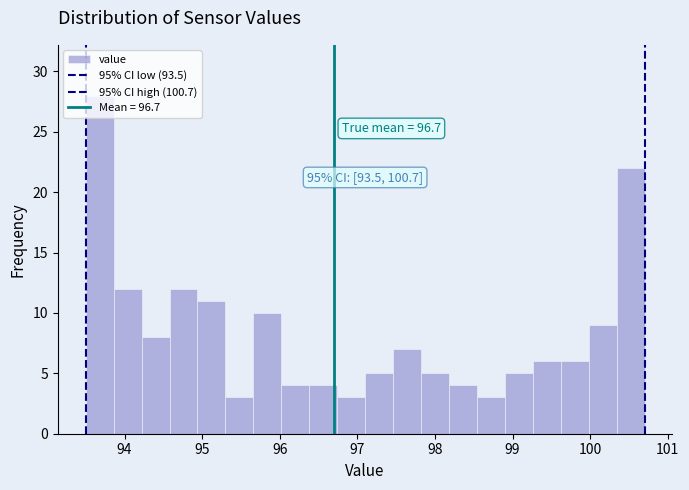

Around what value on the x-axis is the tallest bar? Give the approximate position of its centre, as read against the axis.

93.7